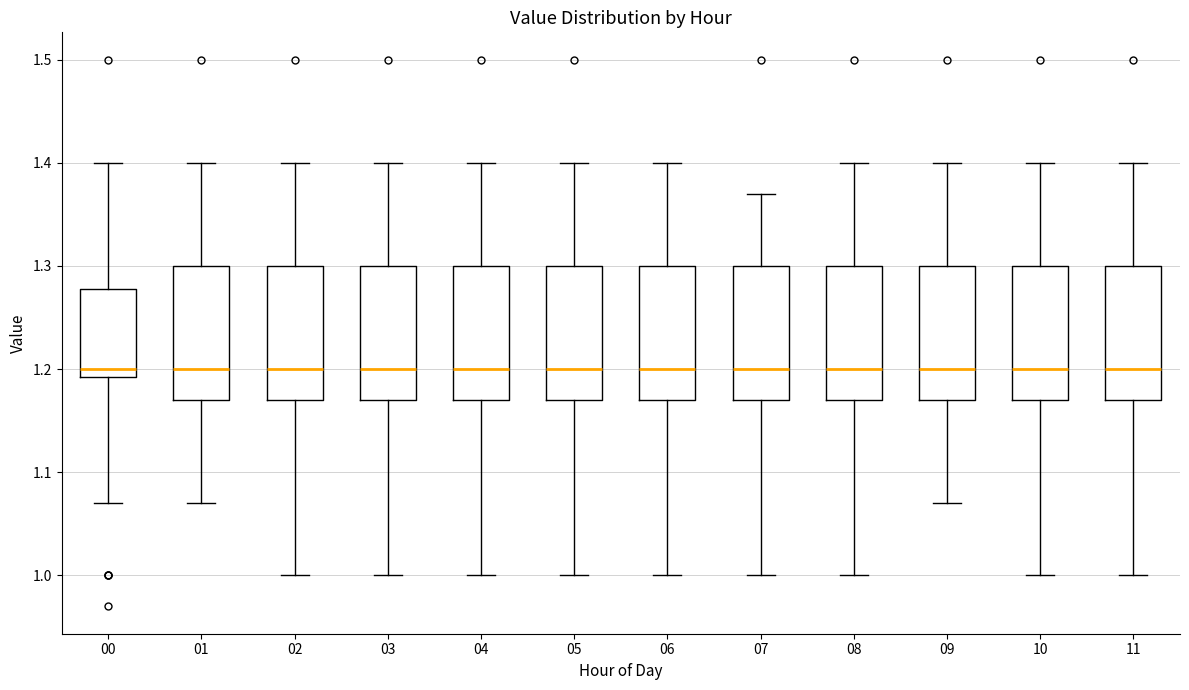

Reading left to right, read every box against the y-axis: the position of its median line, the range the box covers, and the ends of its whiskers. The values are not printed on the chart, so give them approximately, as read against the axis.

00: median 1.20, box 1.19 to 1.28, whiskers 1.07 to 1.40
01: median 1.20, box 1.17 to 1.30, whiskers 1.07 to 1.40
02: median 1.20, box 1.17 to 1.30, whiskers 1.00 to 1.40
03: median 1.20, box 1.17 to 1.30, whiskers 1.00 to 1.40
04: median 1.20, box 1.17 to 1.30, whiskers 1.00 to 1.40
05: median 1.20, box 1.17 to 1.30, whiskers 1.00 to 1.40
06: median 1.20, box 1.17 to 1.30, whiskers 1.00 to 1.40
07: median 1.20, box 1.17 to 1.30, whiskers 1.00 to 1.37
08: median 1.20, box 1.17 to 1.30, whiskers 1.00 to 1.40
09: median 1.20, box 1.17 to 1.30, whiskers 1.07 to 1.40
10: median 1.20, box 1.17 to 1.30, whiskers 1.00 to 1.40
11: median 1.20, box 1.17 to 1.30, whiskers 1.00 to 1.40